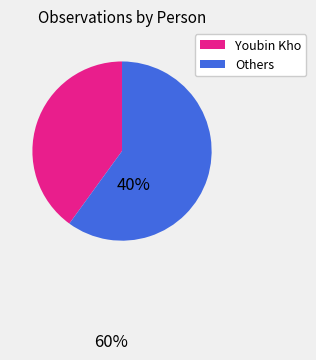

Is there any slice that represents more than half of the pie?

Yes